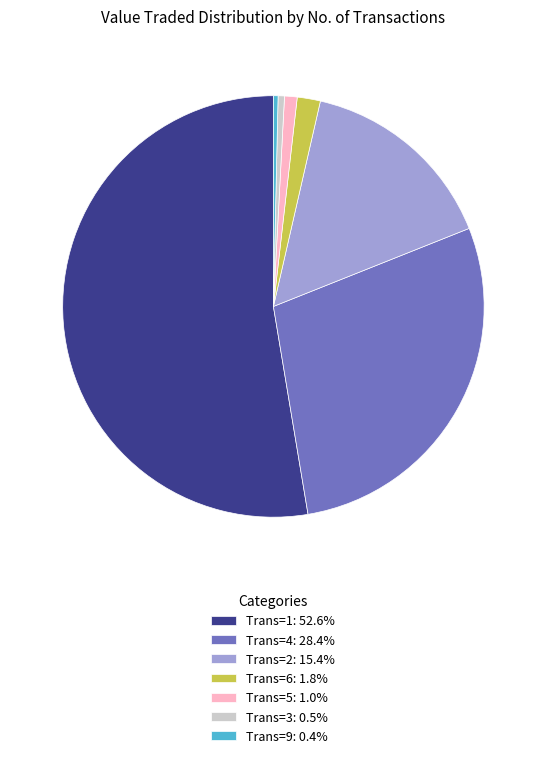

Approximately how many times larger is the value at Trans=3: 0.5% compared to Trans=6: 1.8%?

0.3